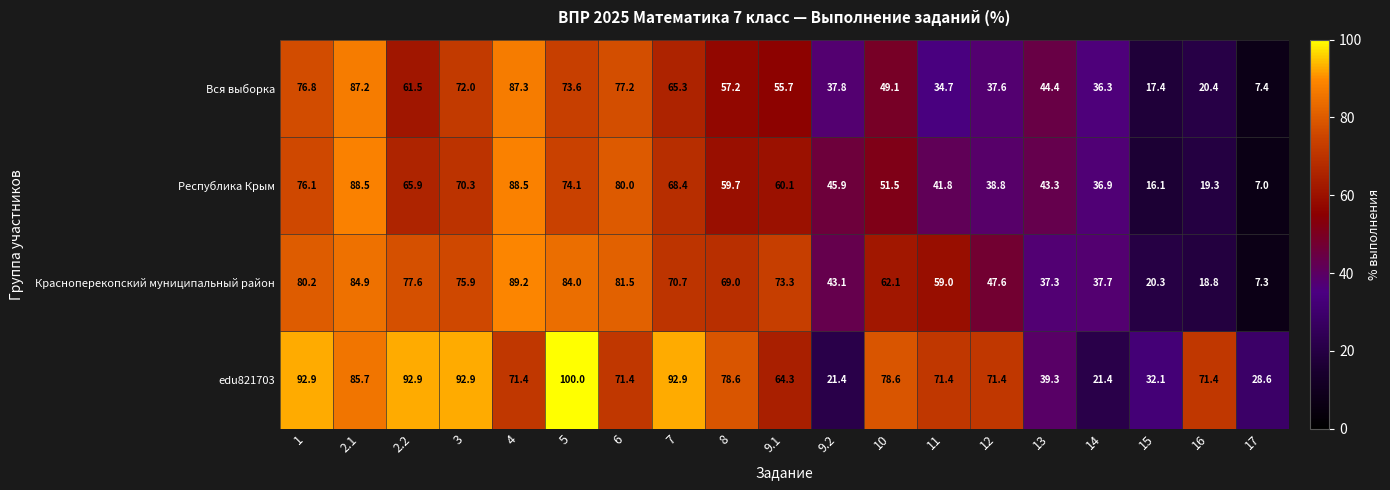

What is the smallest value displayed?

7.0